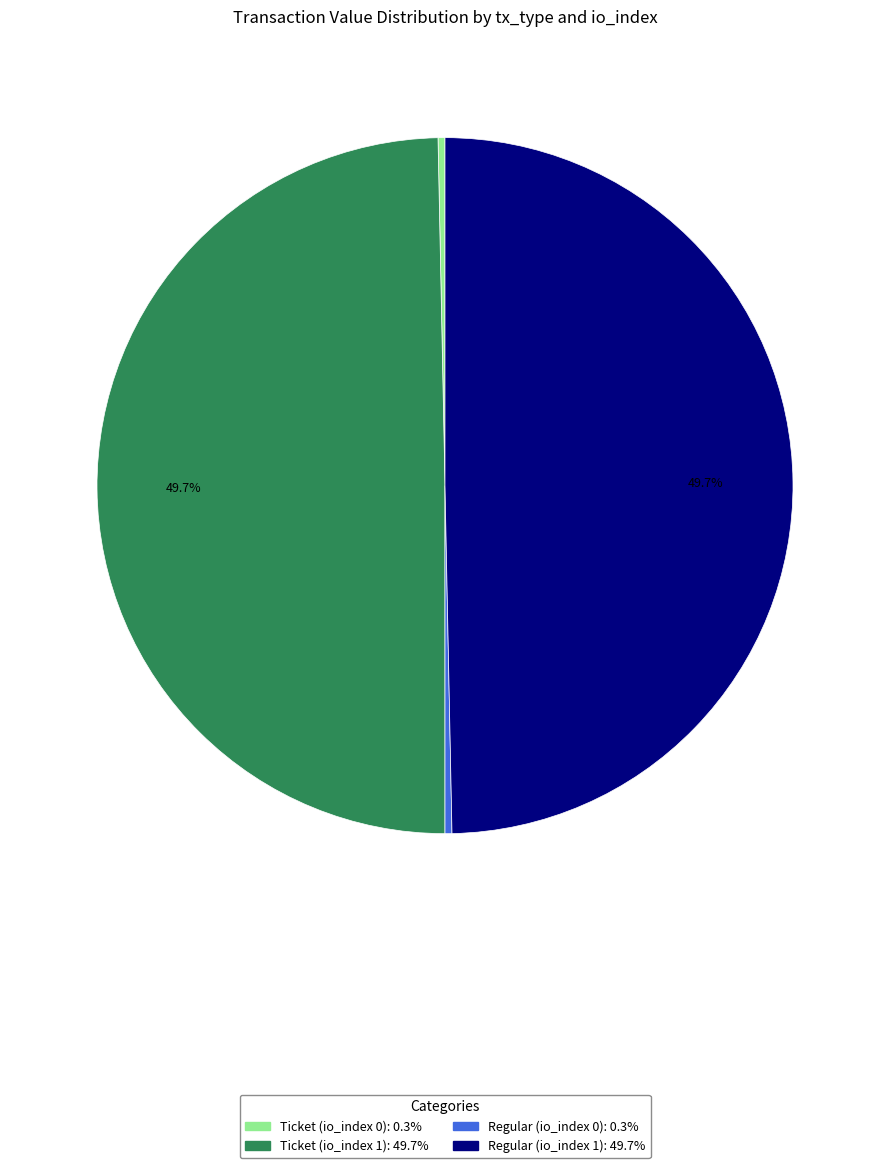

To the nearest percent, what is the combined percentage of Ticket (io_index 0) and Regular (io_index 1)?

50%